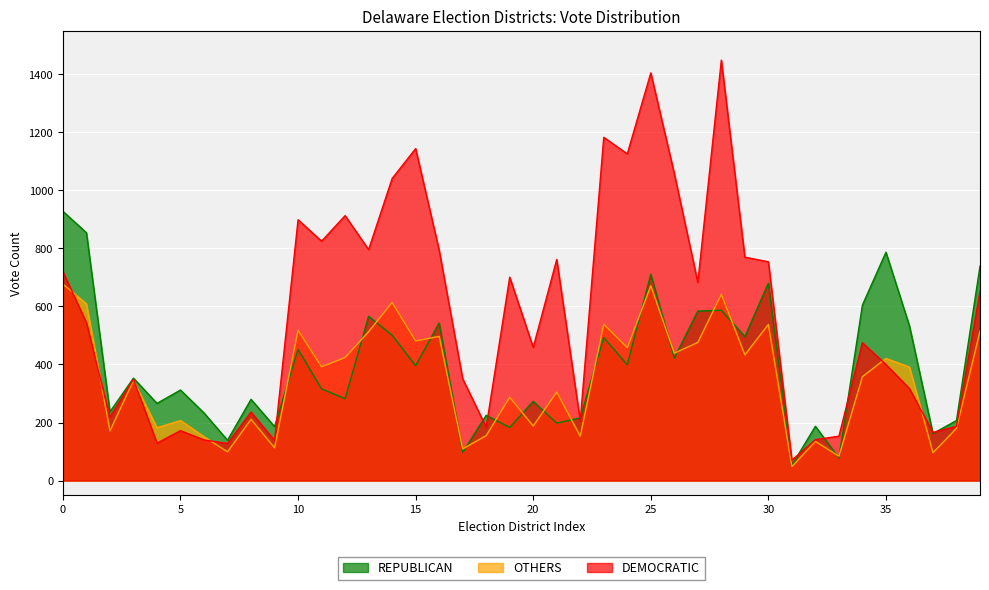

How many categories are shown in the chart?

40